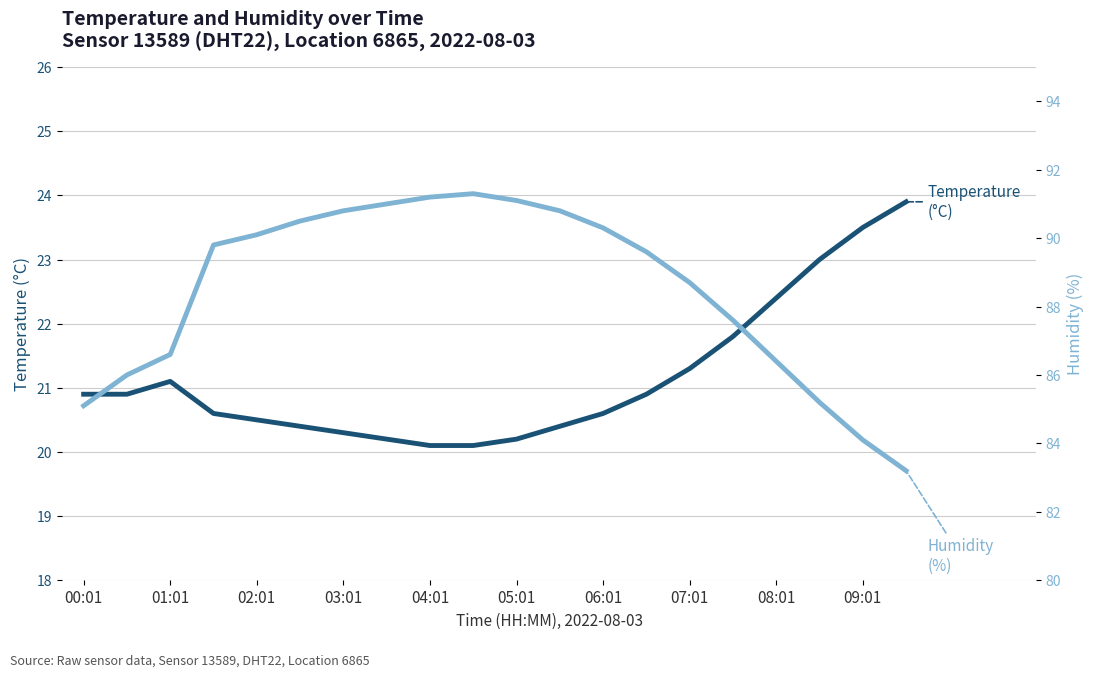

True or false: Humidity (%) and Temperature (°C) cross at least once.

False